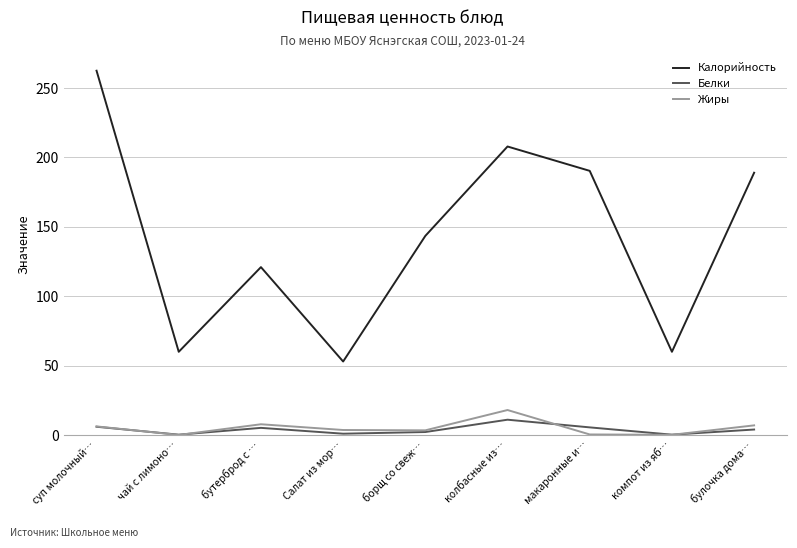

What is the difference between the Жиры values at макаронные и… and Салат из мор…?

3.2